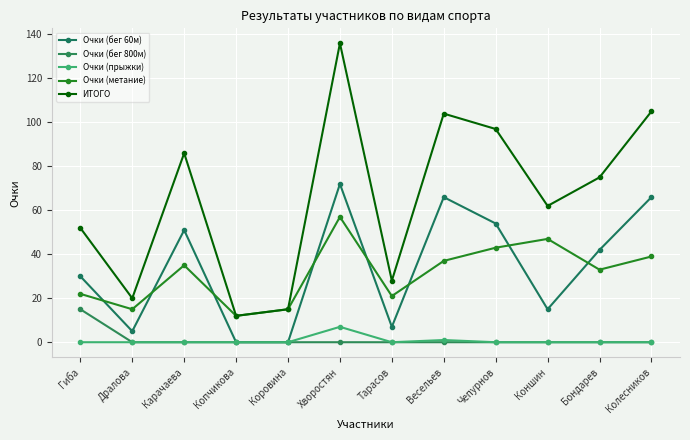

True or false: Очки (метание) has a value of 15 at Коровина.

True